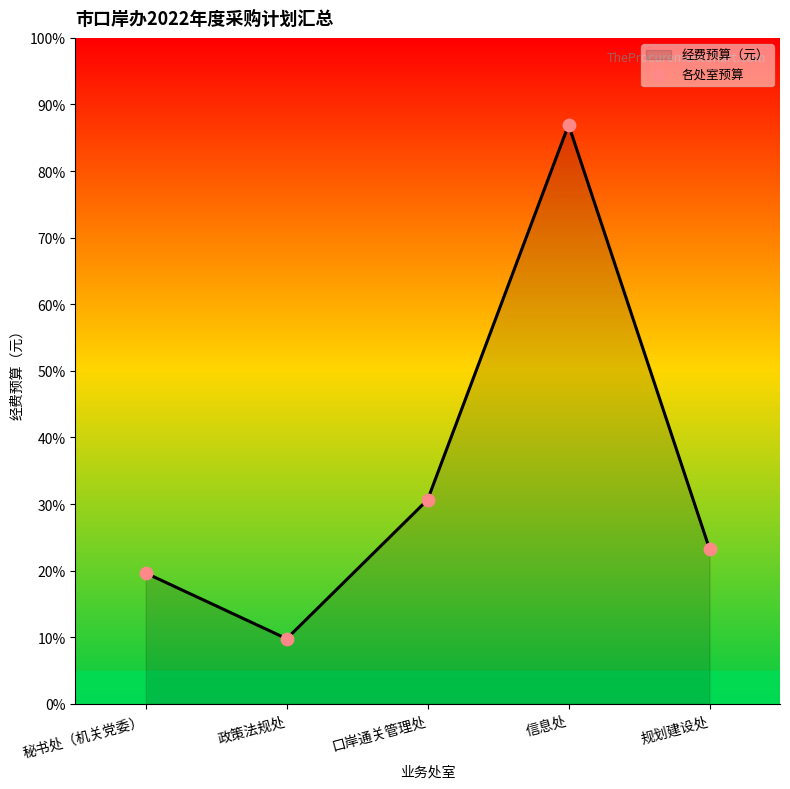

What is the change in value from 政策法规处 to 口岸通关管理处?

+3507000